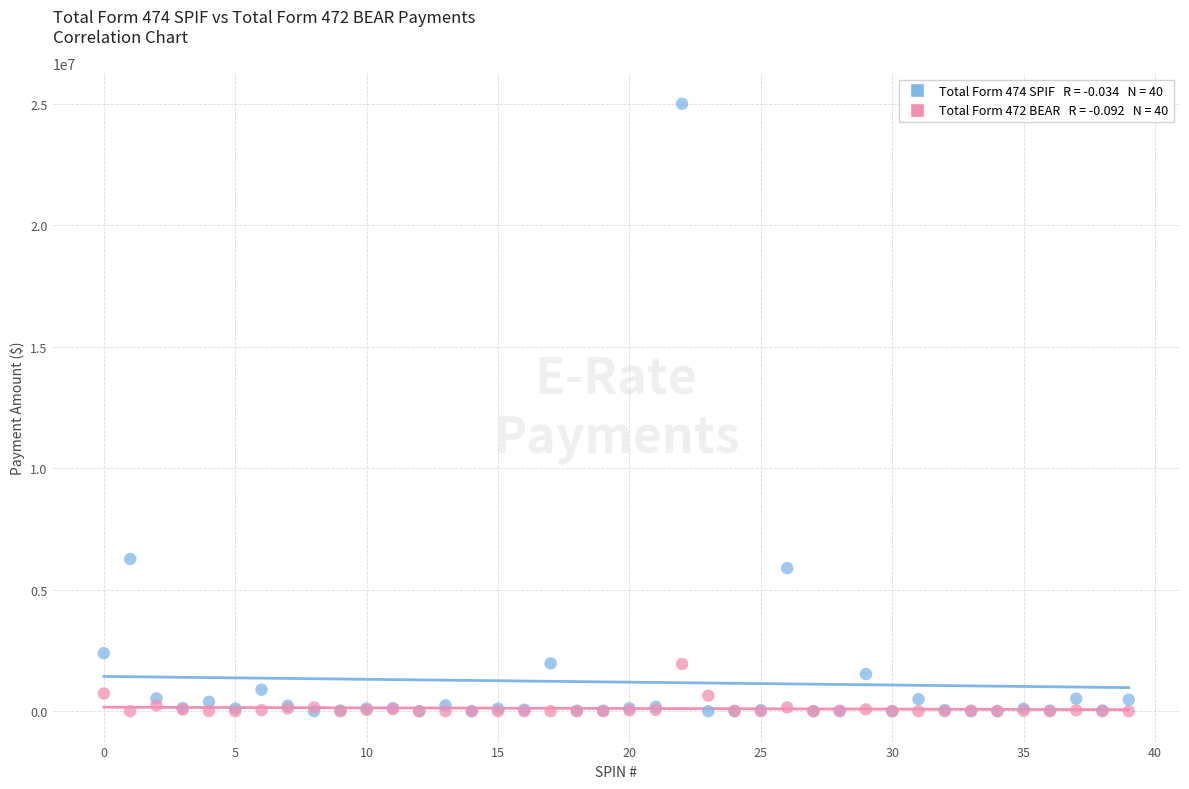

Across all series, what Y value is closest to 12499622?

6265741.4